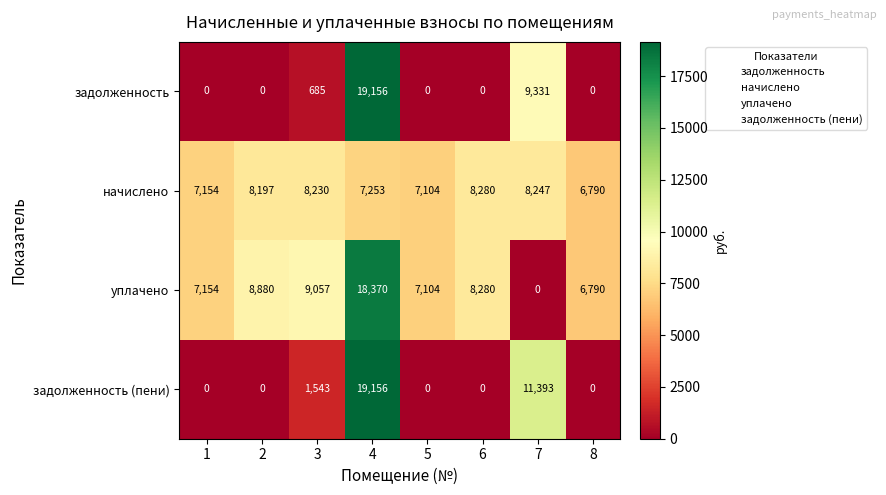

The задолженность (пени) series shows 0 at 2. True or false?

True